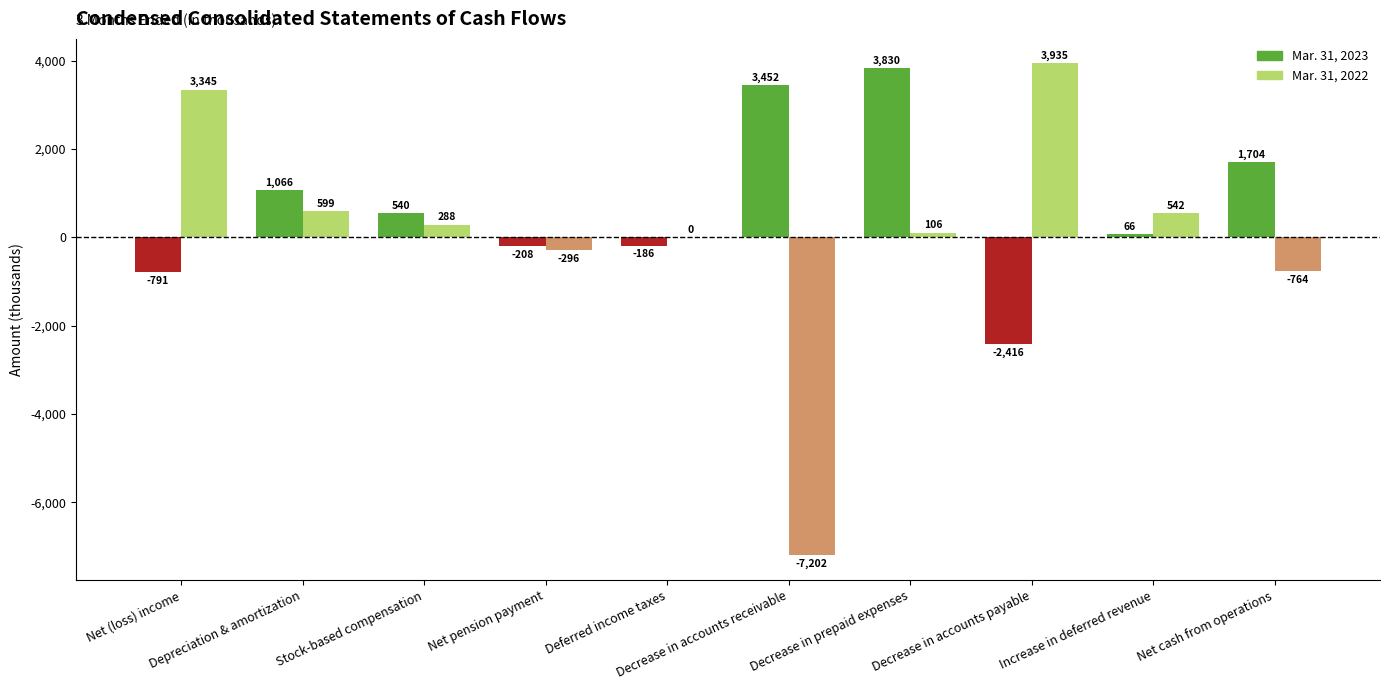

What is the highest value of the Mar. 31, 2023 series?

3830